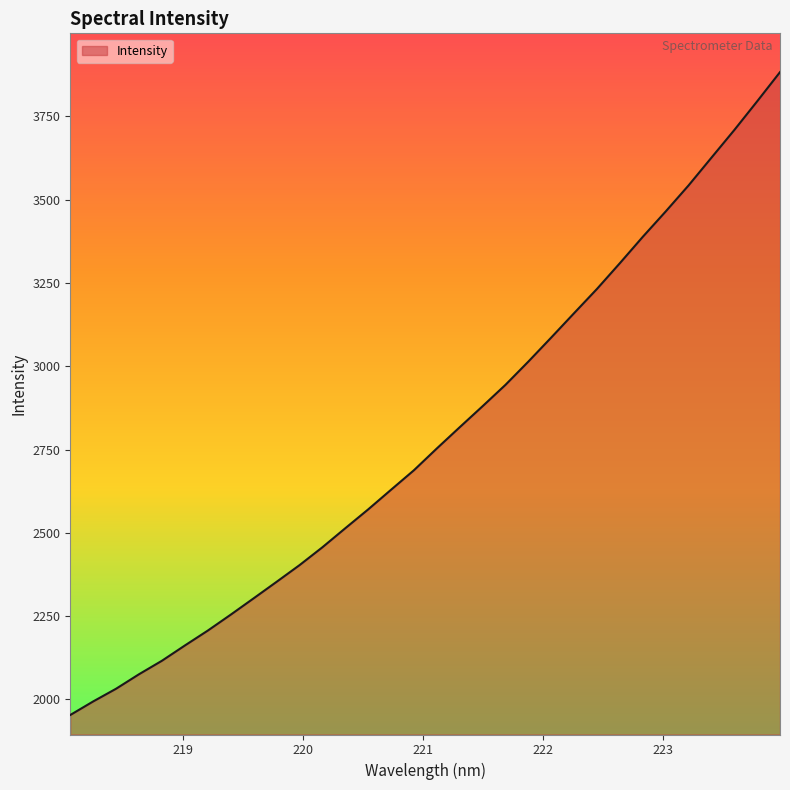

What is the maximum value shown in the chart?

3882.9